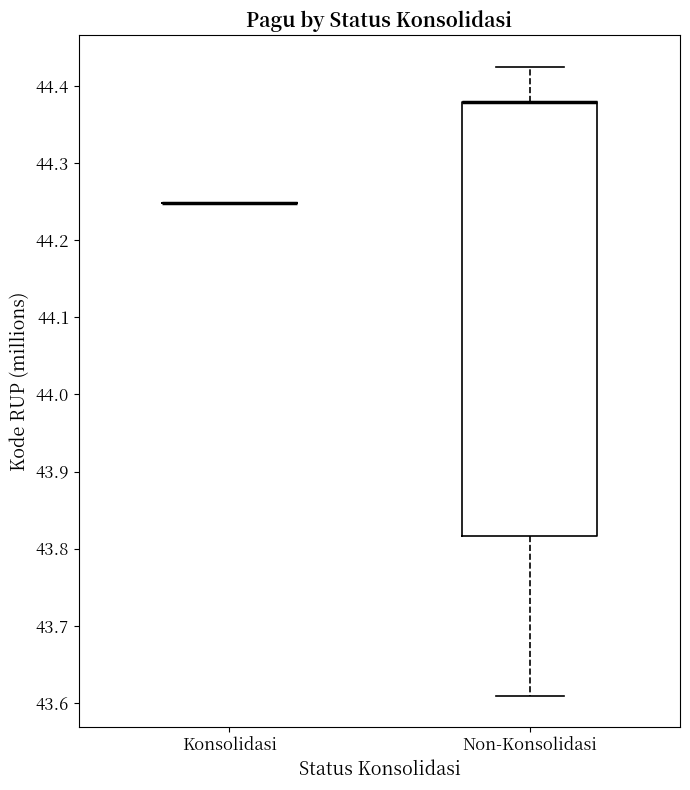

Reading left to right, transcribe this box plot: for each box, give where its median line is, the range the box spans, and where its two whiskers end, as read against the y-axis. The values are not printed on the chart, so give them approximately, as read against the axis.

Konsolidasi: box collapsed to a line at 44.25, whiskers 44.25 to 44.25
Non-Konsolidasi: median 44.38 (drawn on the box's upper edge), box 43.82 to 44.38, whiskers 43.61 to 44.43